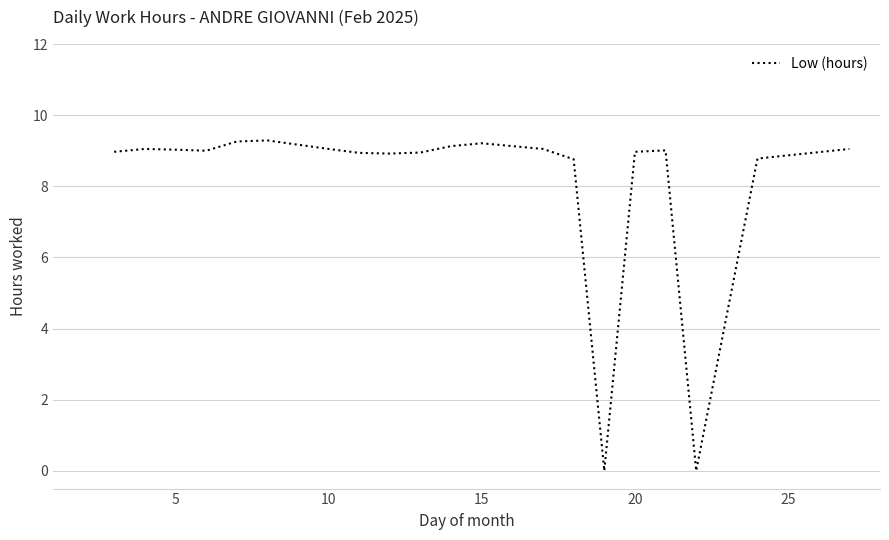

What is the maximum value shown in the chart?

9.3